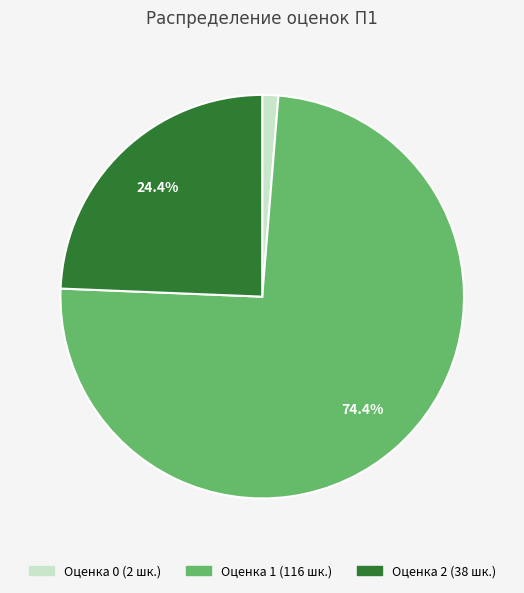

Is there any slice that represents more than half of the pie?

Yes